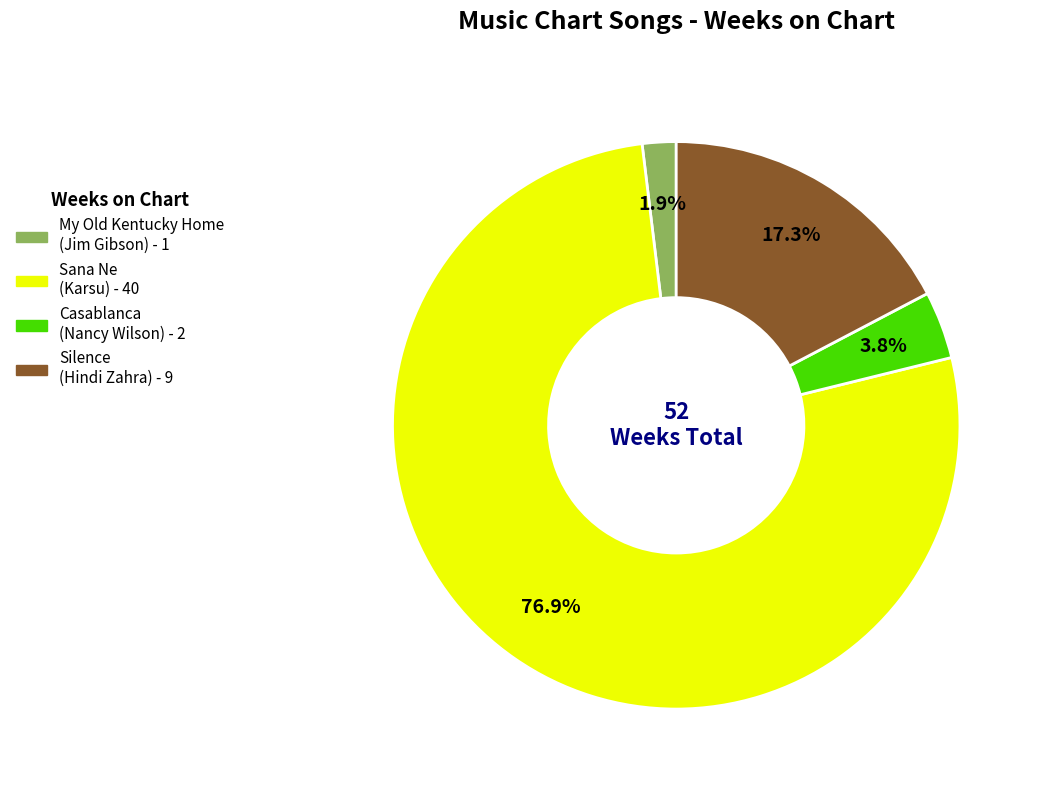

Which has a higher value, Casablanca (Nancy Wilson) or Silence (Hindi Zahra)?

Silence (Hindi Zahra)